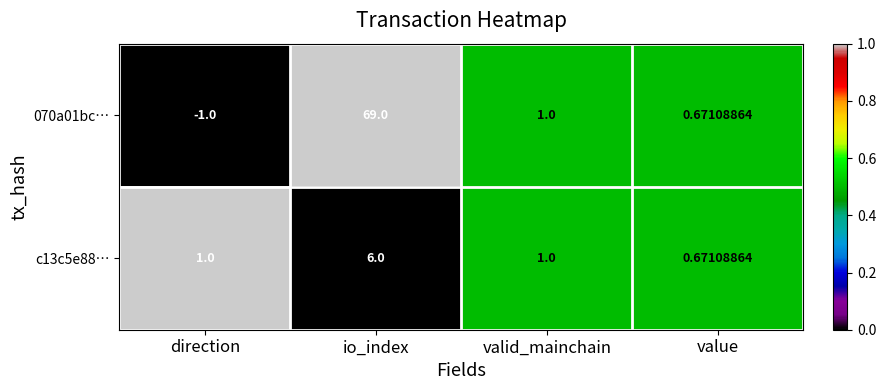

At which category is the sum across all series the highest?

io_index